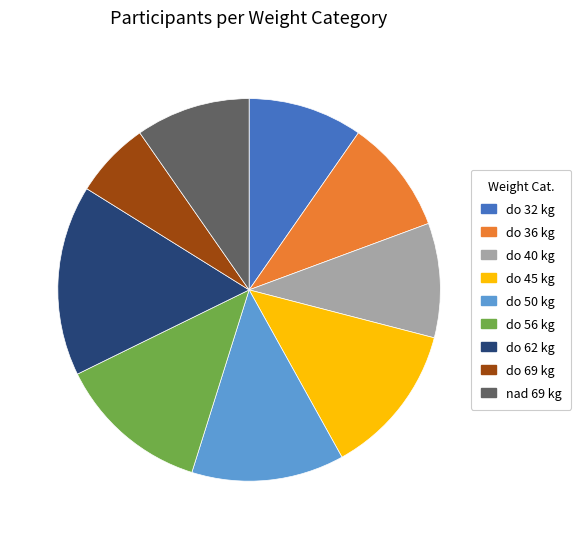

Does any single category account for the majority?

No